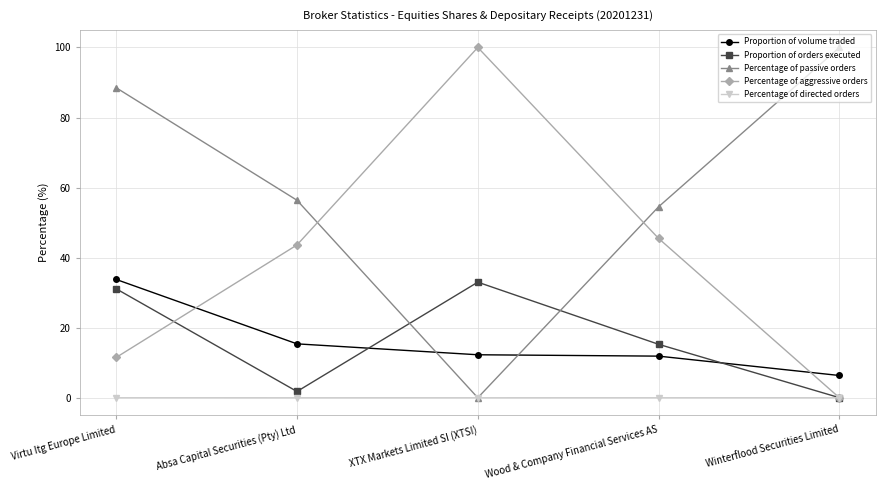

What is the spread (max minus min) of values at XTX Markets Limited SI (XTSI)?

100.0